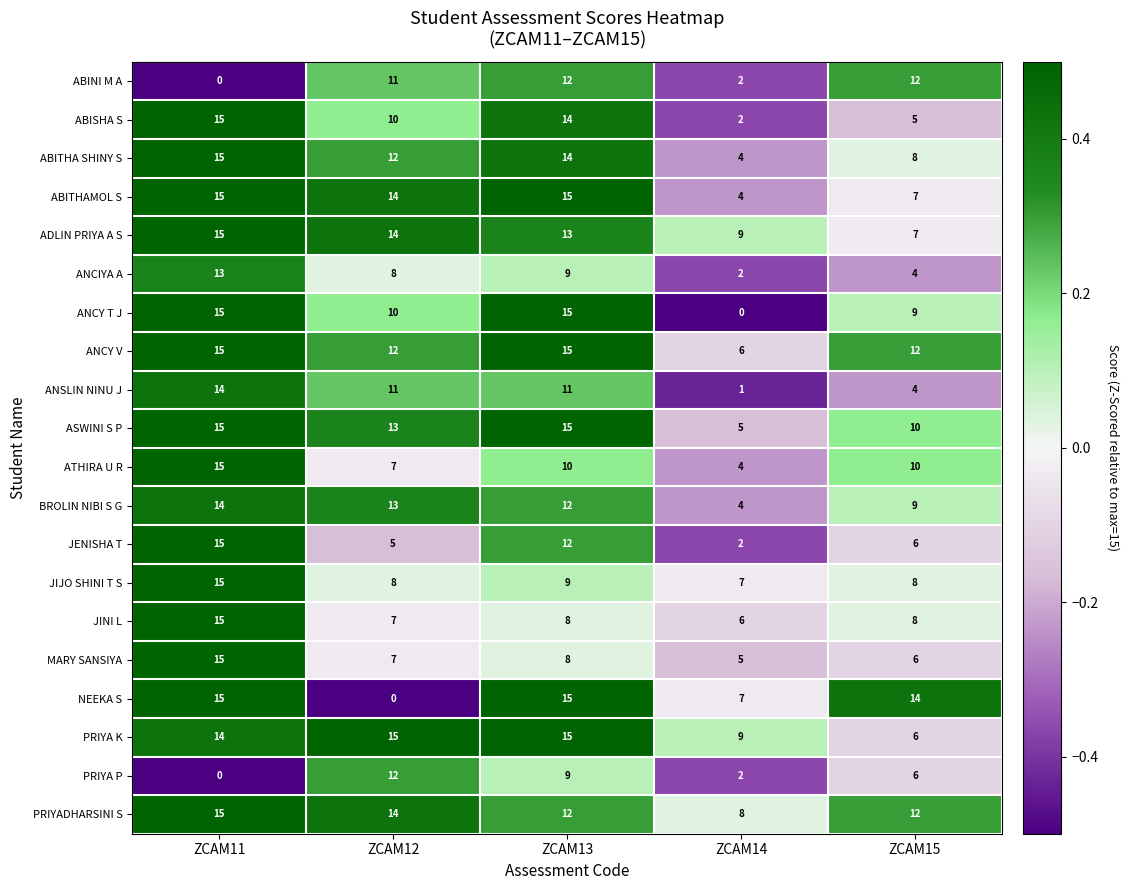

At which label does ATHIRA U R reach its minimum?

ZCAM14